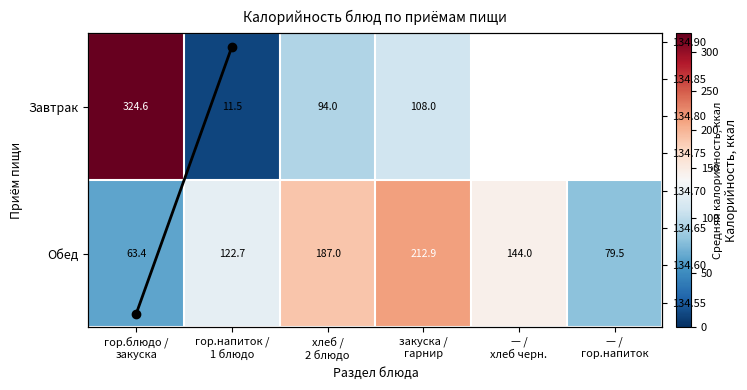

List the labels in order of value, smallest first.

гор.блюдо /
закуска, — /
гор.напиток, гор.напиток /
1 блюдо, — /
хлеб черн., хлеб /
2 блюдо, закуска /
гарнир